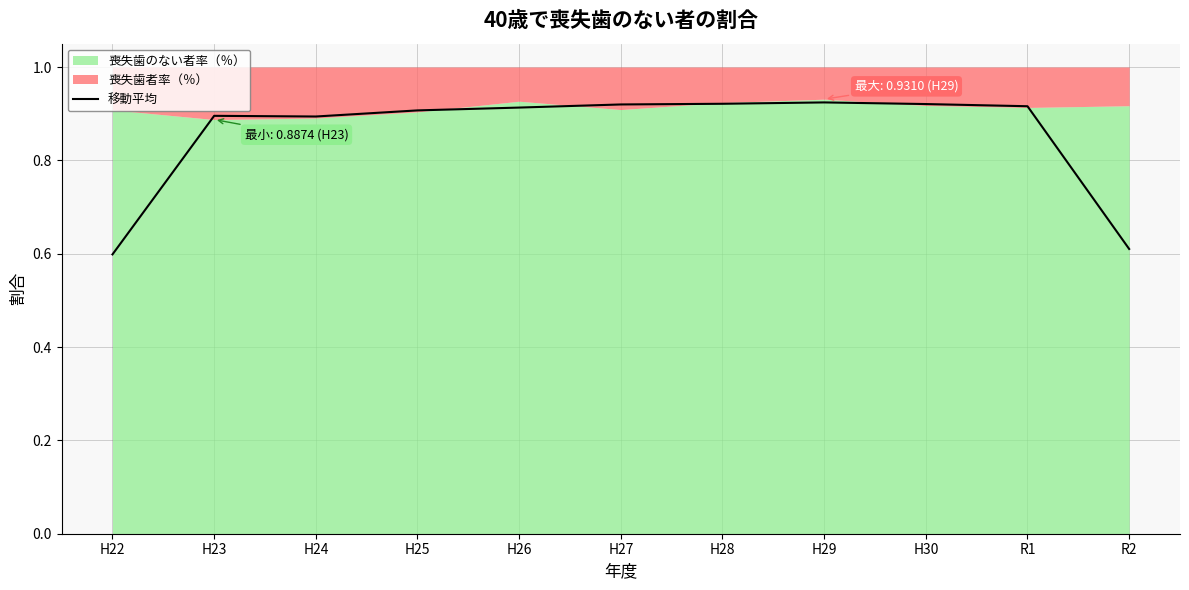

Reading right to left, list all the values displayed in this chart.

R2=0.6	R1=0.9	H30=0.9	H29=0.9	H28=0.9	H27=0.9	H26=0.9	H25=0.9	H24=0.9	H23=0.9	H22=0.6